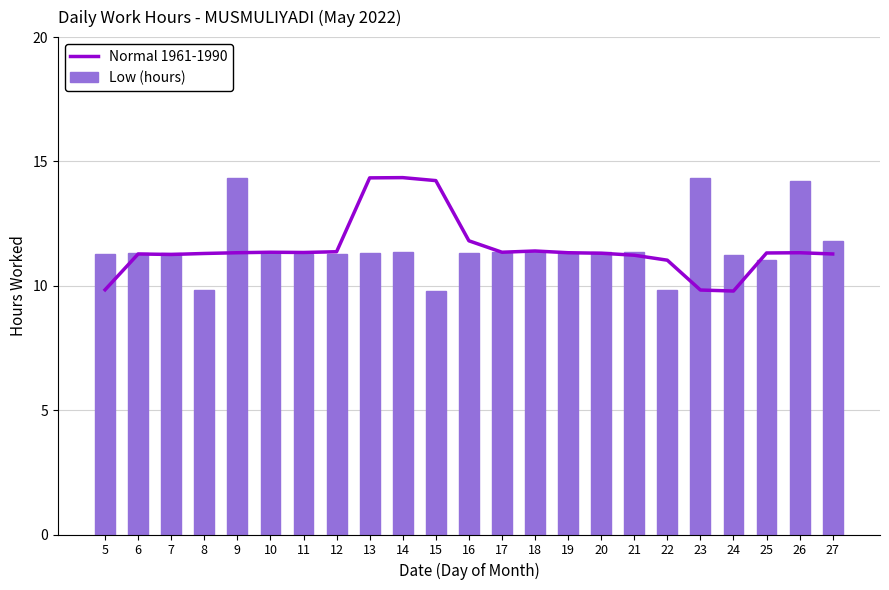

Which series has the largest range (max minus min)?

Normal 1961-1990